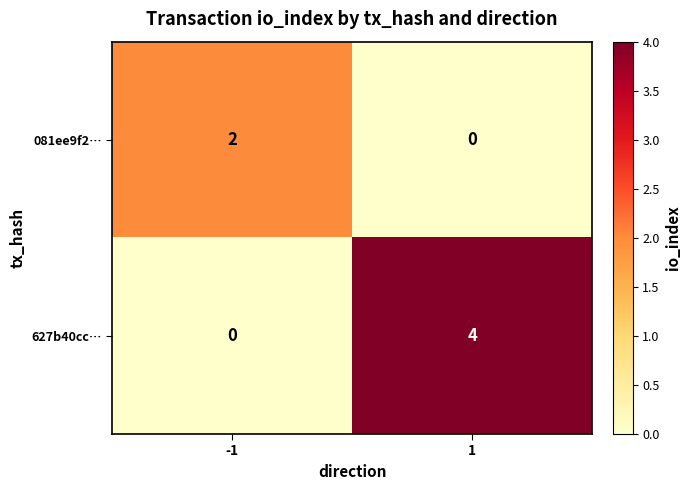

Reading left to right, transcribe all the data shown in this chart.

081ee9f2…: 2	0
627b40cc…: 0	4